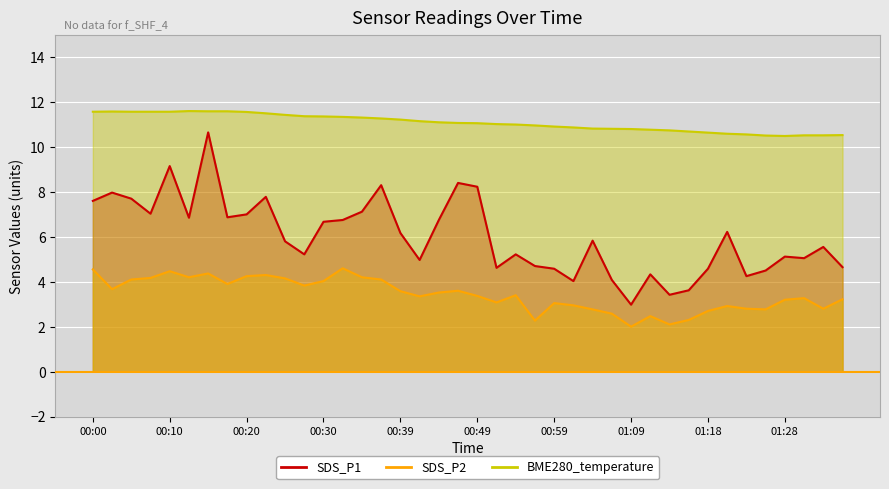

Which series has the widest spread of values?

SDS_P1